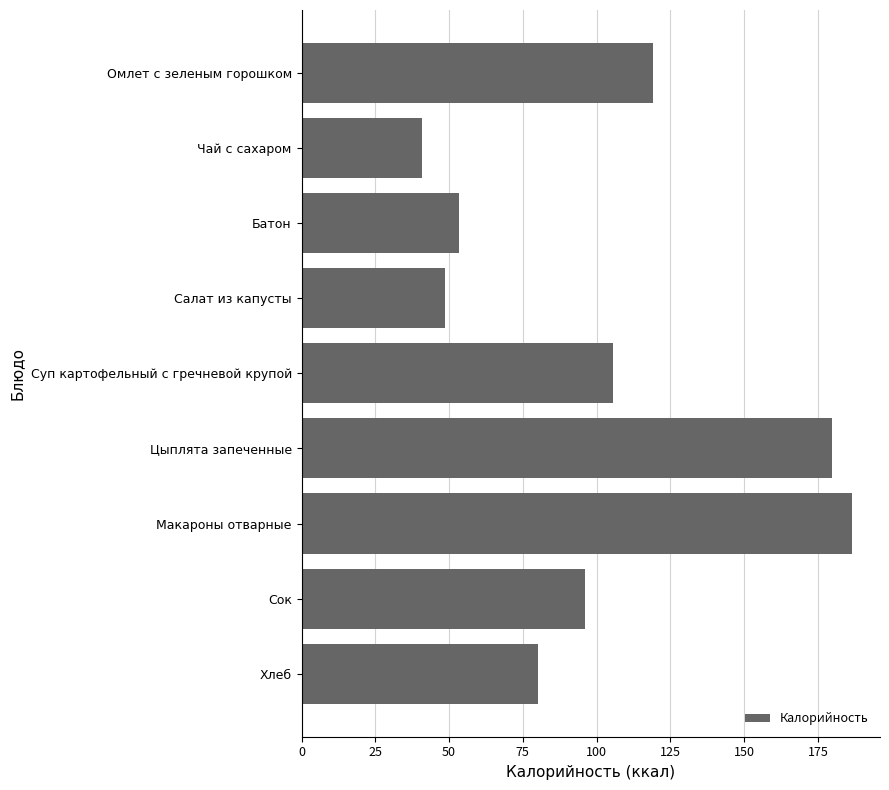

What is the change in value from Батон to Салат из капусты?

-4.8